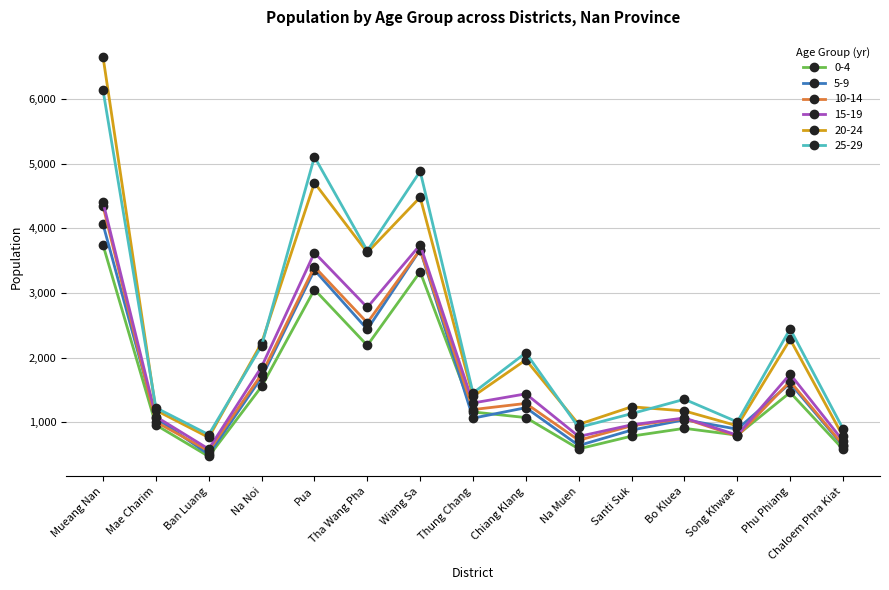

The value of 20-24 at Phu Phiang is 2282. True or false?

True